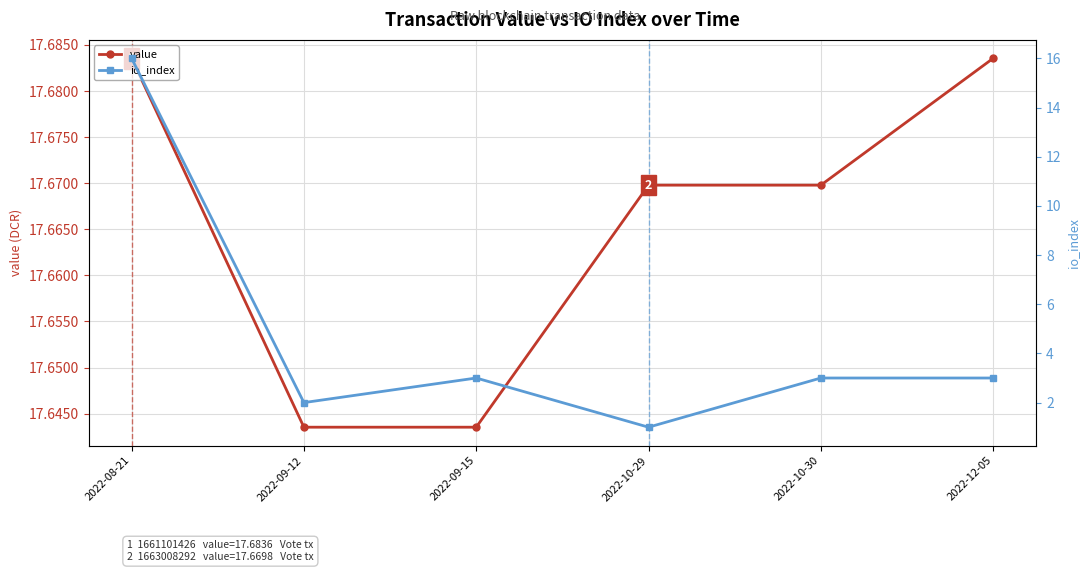

What are all the series names shown in the legend?

value, io_index